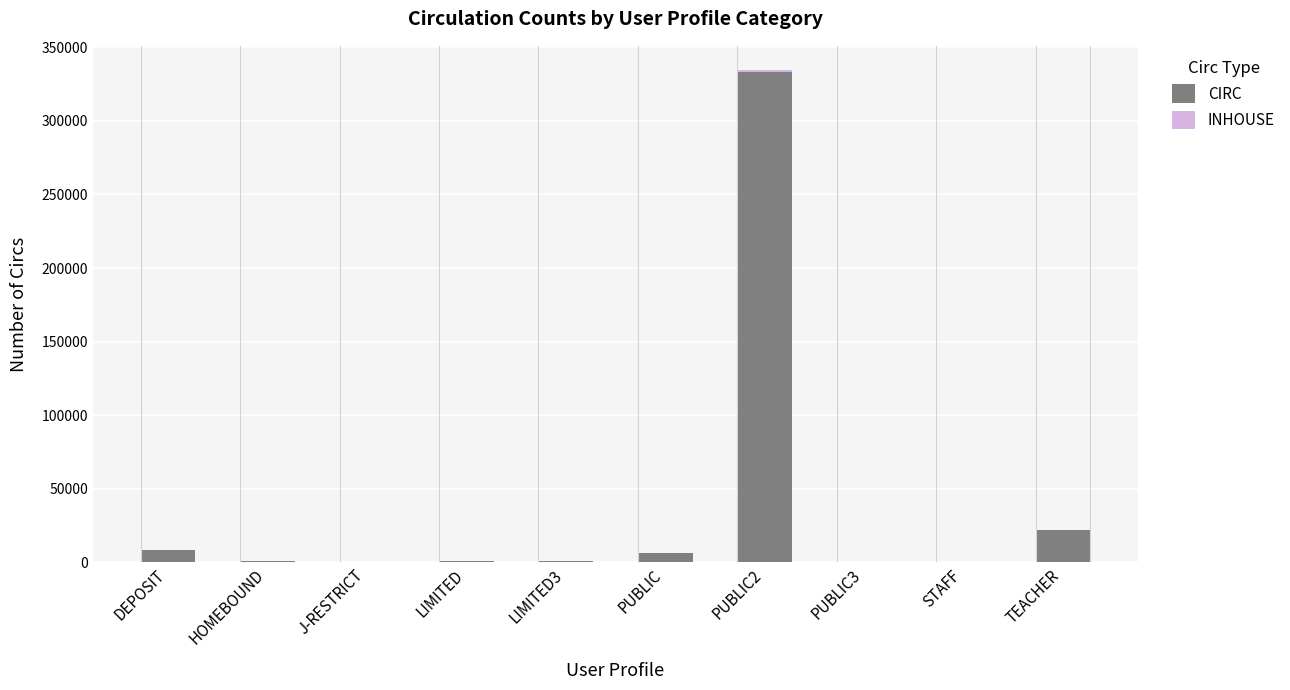

Where is CIRC nearest to the value 166757?

TEACHER